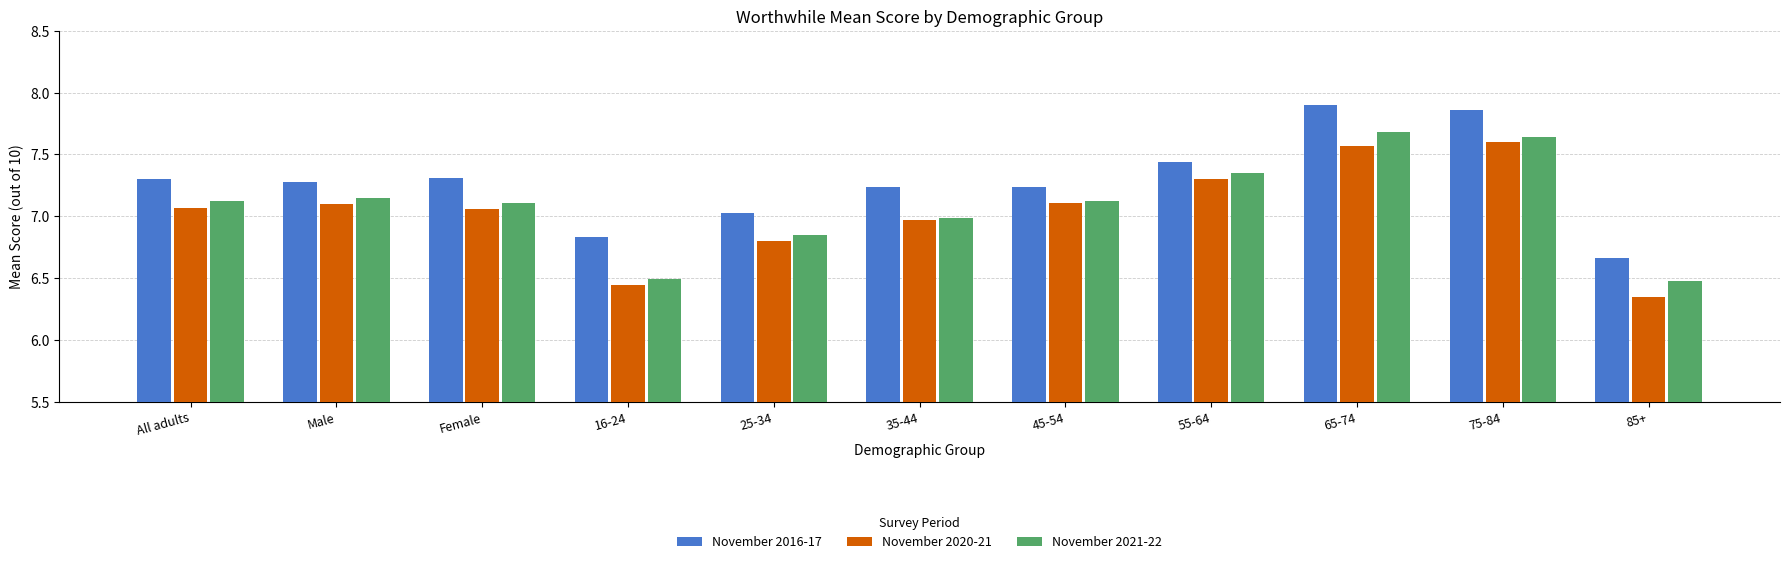

What is the difference between the maximum and minimum values in the November 2021-22 series?

1.2